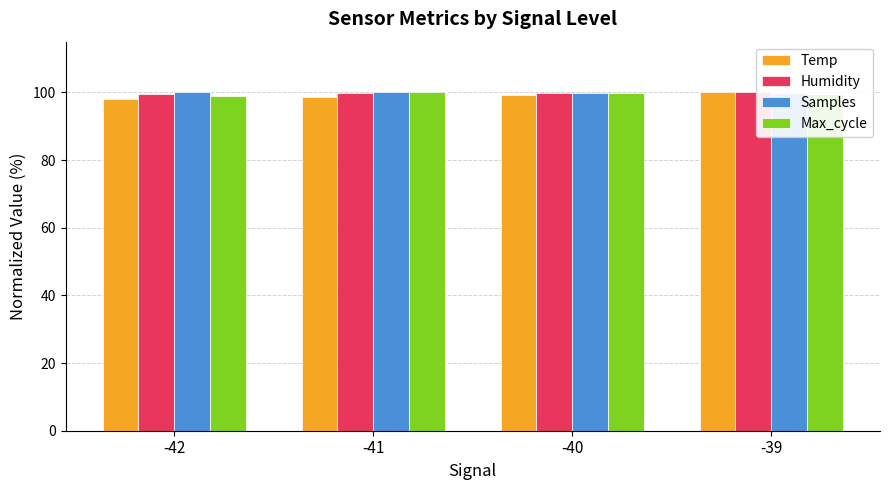

Are the bars grouped side by side (vs. stacked)?

Yes